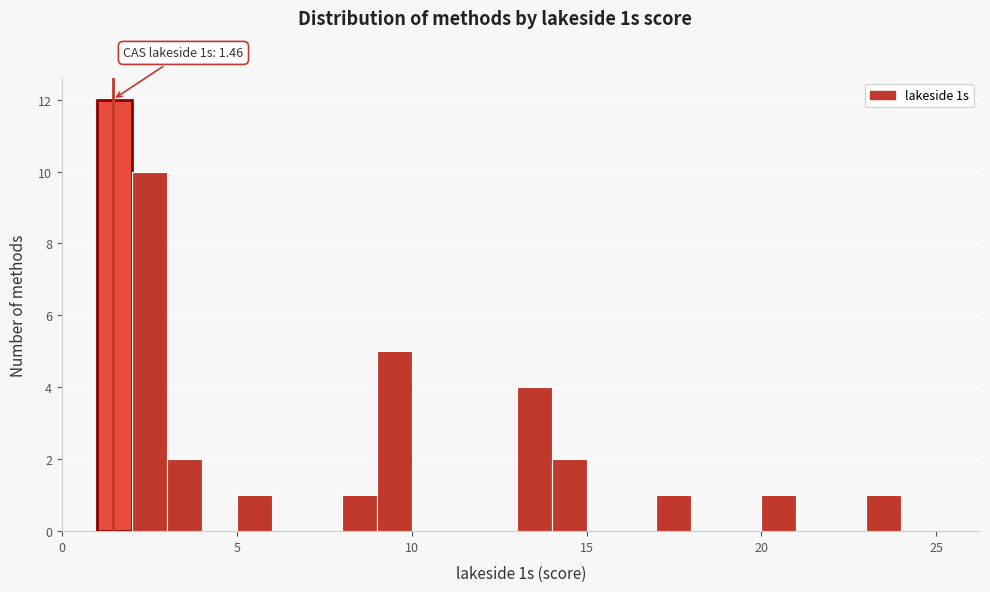

Around what value on the x-axis is the tallest bar? Give the approximate position of its centre, as read against the axis.

1.5